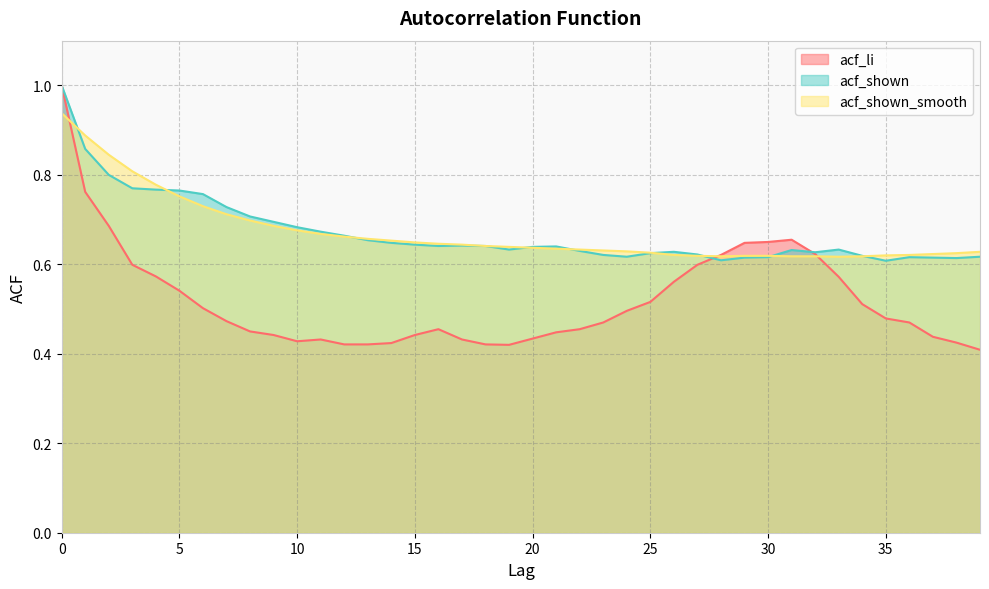

Reading left to right, extract all data points from this chart.

acf_li: 0=1.0	1=0.8	2=0.7	3=0.6	4=0.6	5=0.5	6=0.5	7=0.5	8=0.5	9=0.4	10=0.4	11=0.4	12=0.4	13=0.4	14=0.4	15=0.4	16=0.5	17=0.4	18=0.4	19=0.4	20=0.4	21=0.4	22=0.5	23=0.5	24=0.5	25=0.5	26=0.6	27=0.6	28=0.6	29=0.6	30=0.7	31=0.7	32=0.6	33=0.6	34=0.5	35=0.5	36=0.5	37=0.4	38=0.4	39=0.4
acf_shown: 0=1.0	1=0.9	2=0.8	3=0.8	4=0.8	5=0.8	6=0.8	7=0.7	8=0.7	9=0.7	10=0.7	11=0.7	12=0.7	13=0.7	14=0.6	15=0.6	16=0.6	17=0.6	18=0.6	19=0.6	20=0.6	21=0.6	22=0.6	23=0.6	24=0.6	25=0.6	26=0.6	27=0.6	28=0.6	29=0.6	30=0.6	31=0.6	32=0.6	33=0.6	34=0.6	35=0.6	36=0.6	37=0.6	38=0.6	39=0.6
acf_shown_smooth: 0=0.9	1=0.9	2=0.8	3=0.8	4=0.8	5=0.8	6=0.7	7=0.7	8=0.7	9=0.7	10=0.7	11=0.7	12=0.7	13=0.7	14=0.7	15=0.6	16=0.6	17=0.6	18=0.6	19=0.6	20=0.6	21=0.6	22=0.6	23=0.6	24=0.6	25=0.6	26=0.6	27=0.6	28=0.6	29=0.6	30=0.6	31=0.6	32=0.6	33=0.6	34=0.6	35=0.6	36=0.6	37=0.6	38=0.6	39=0.6